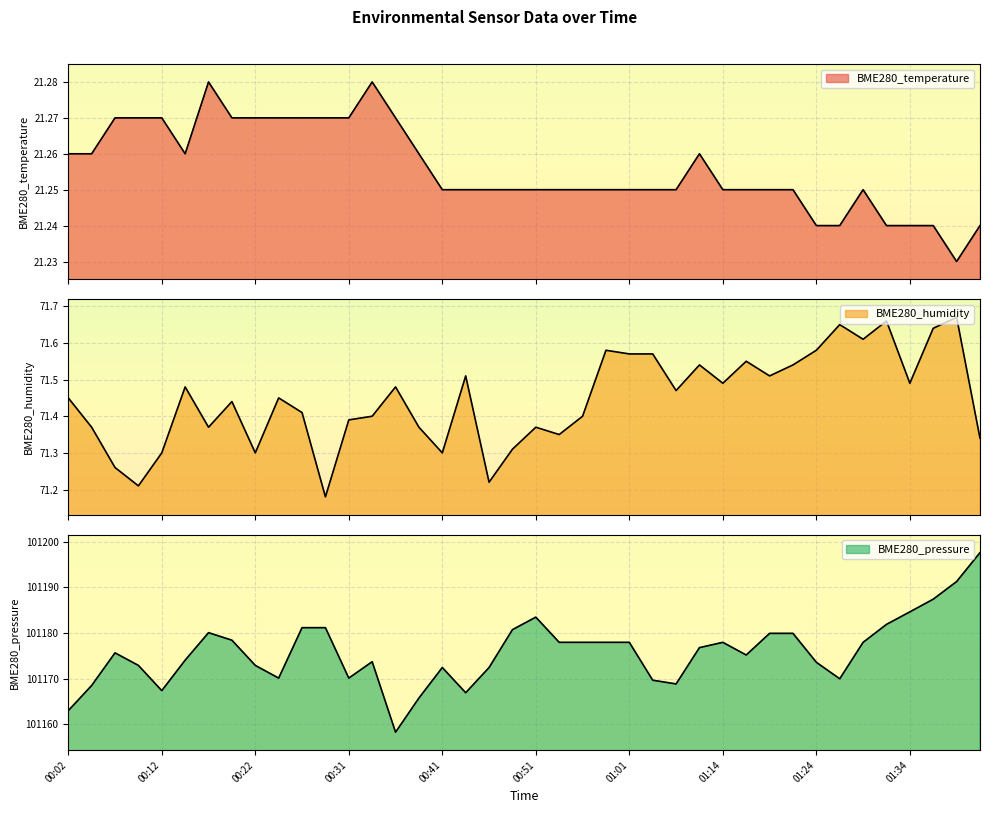

What are all the series names shown in the legend?

BME280_temperature, BME280_humidity, BME280_pressure